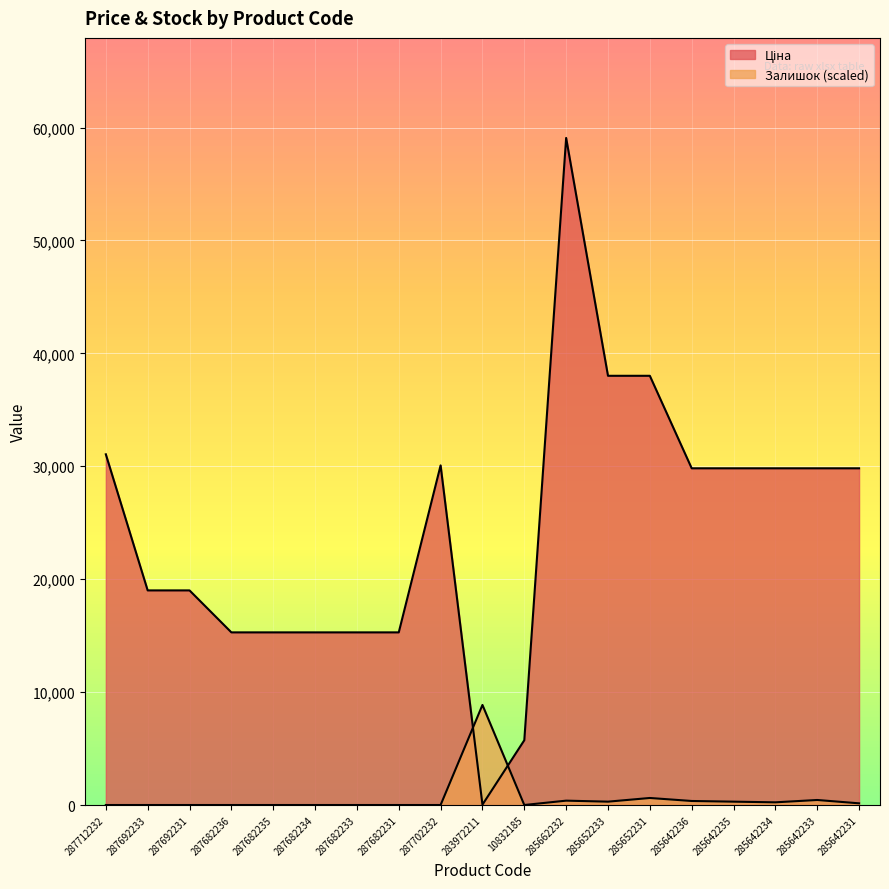

List the labels in order of Залишок value, largest first.

283972211, 285652231, 285642233, 285662232, 285642236, 285652233, 285642235, 285642234, 285642231, 287712232, 287692233, 287692231, 287682236, 287682235, 287682234, 287682233, 287682231, 287702232, 10832185